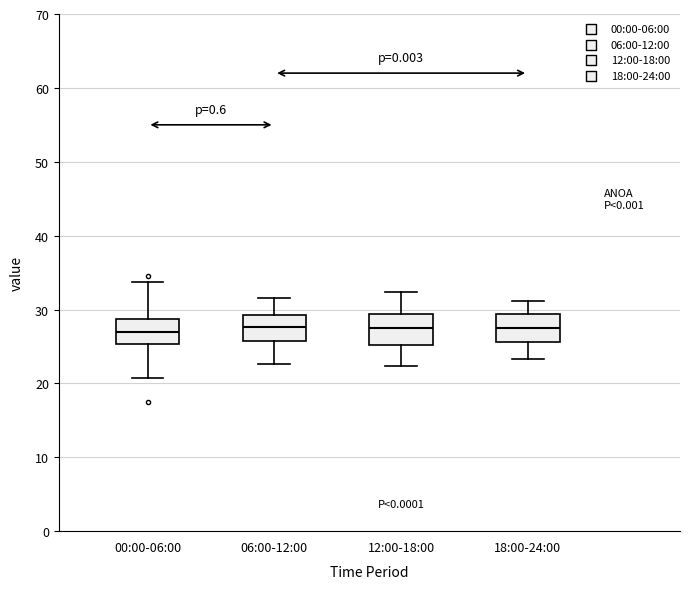

Reading left to right, read every box against the y-axis: the position of its median line, the range the box covers, and the ends of its whiskers. The values are not printed on the chart, so give them approximately, as read against the axis.

00:00-06:00: median 27, box 25 to 29, whiskers 21 to 34
06:00-12:00: median 28, box 26 to 29, whiskers 23 to 32
12:00-18:00: median 28, box 25 to 29, whiskers 22 to 32
18:00-24:00: median 27, box 26 to 29, whiskers 23 to 31